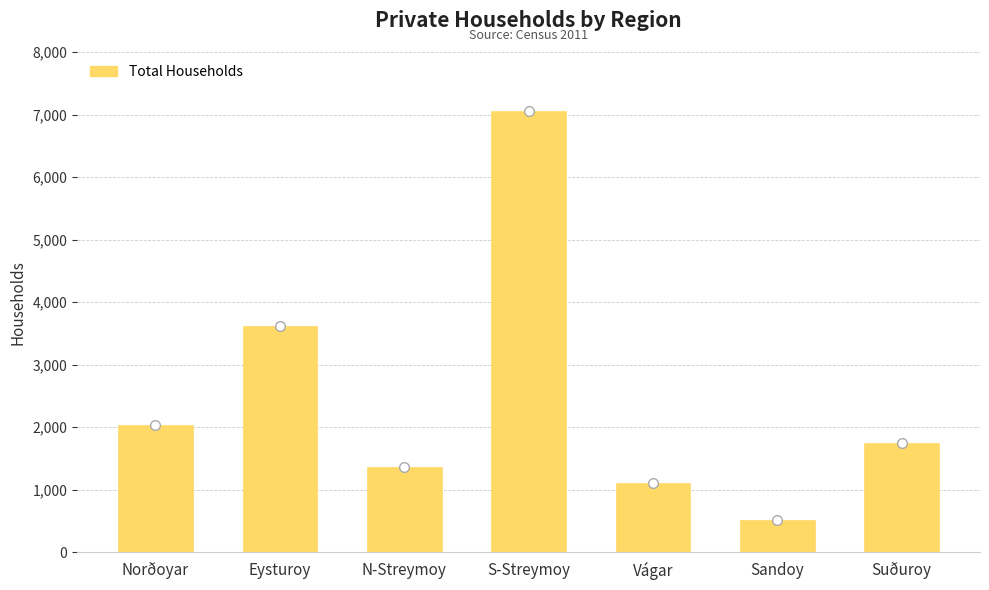

List the labels in order of value, smallest first.

Sandoy, Vágar, N-Streymoy, Suðuroy, Norðoyar, Eysturoy, S-Streymoy